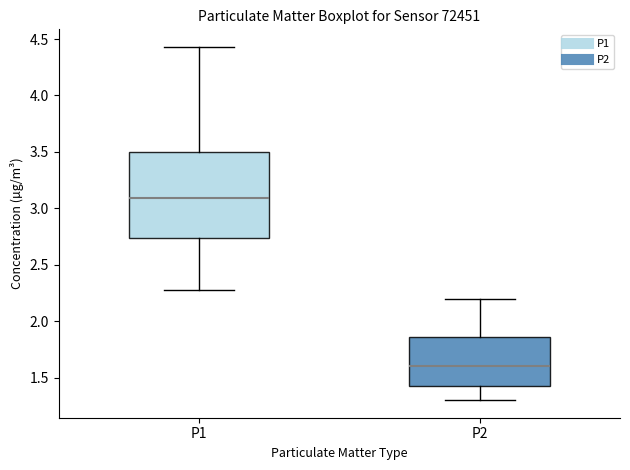

Reading left to right, transcribe this box plot: for each box, give where its median line is, the range the box spans, and where its two whiskers end, as read against the y-axis. The values are not printed on the chart, so give them approximately, as read against the axis.

P1: median 3.10, box 2.75 to 3.50, whiskers 2.30 to 4.45
P2: median 1.60, box 1.40 to 1.85, whiskers 1.30 to 2.20